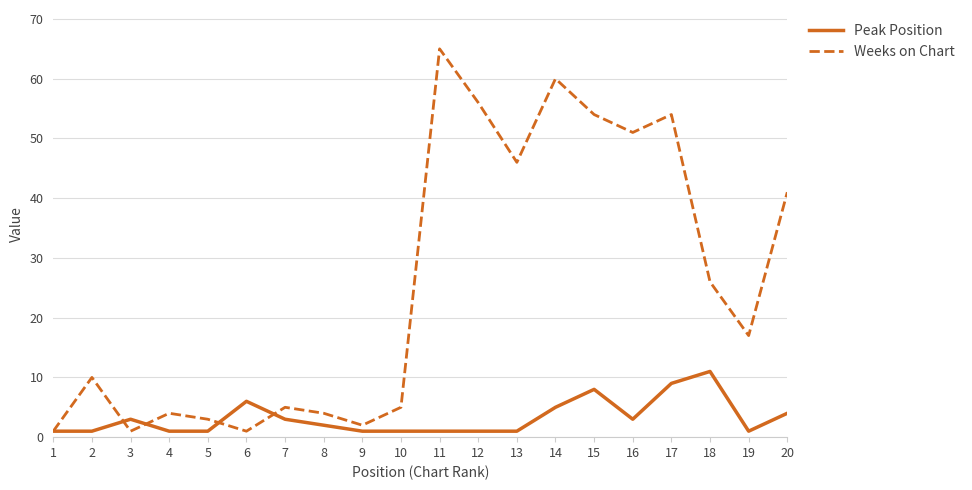

Rank the series by their average value, from lowest to highest.

Peak Position, Weeks on Chart